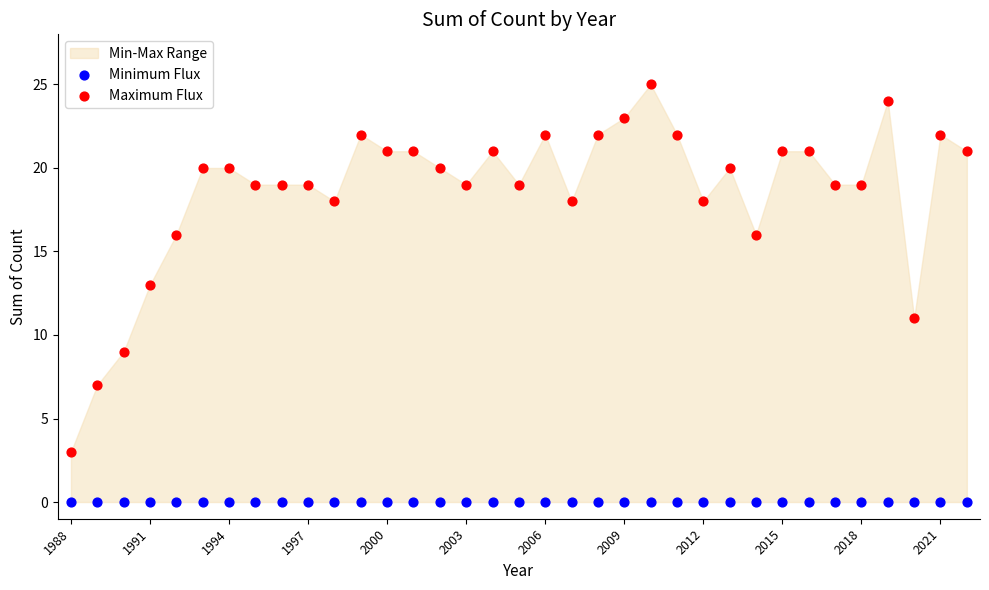

Which series contains the highest Y value?

Maximum Flux